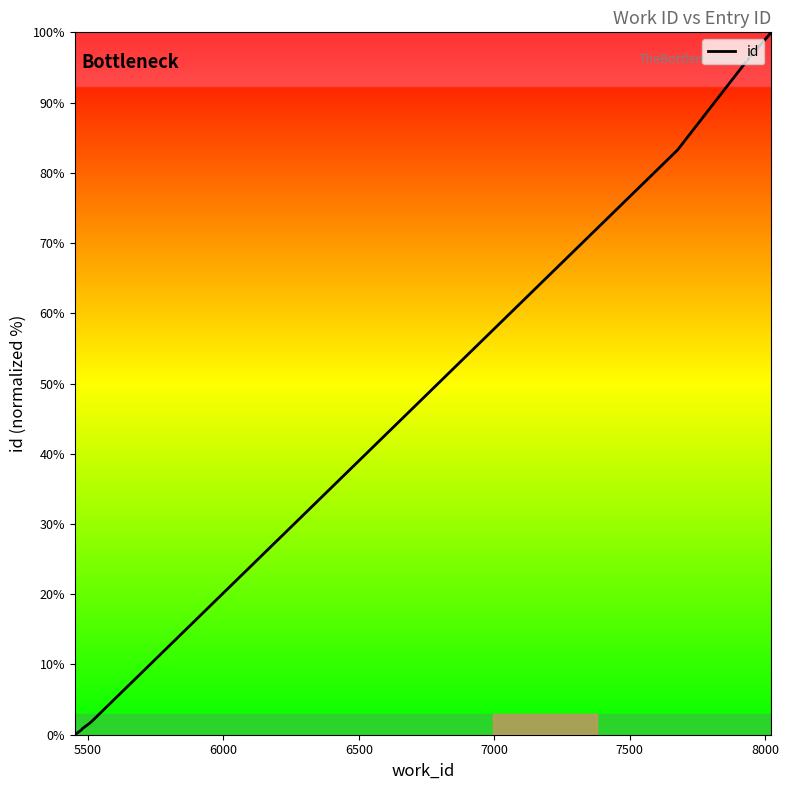

True or false: there are more than 1 points higher than both neighbors.

False